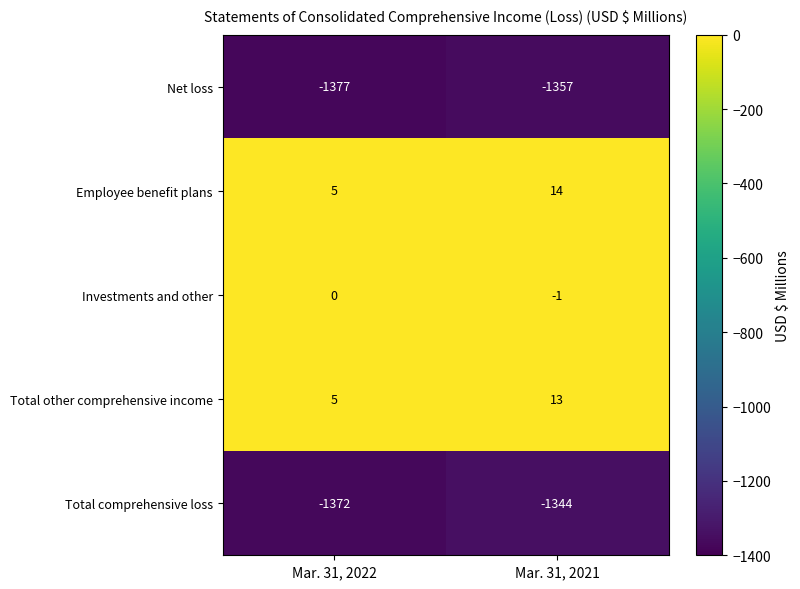

Which series changed the most between Mar. 31, 2022 and Mar. 31, 2021?

Total comprehensive loss